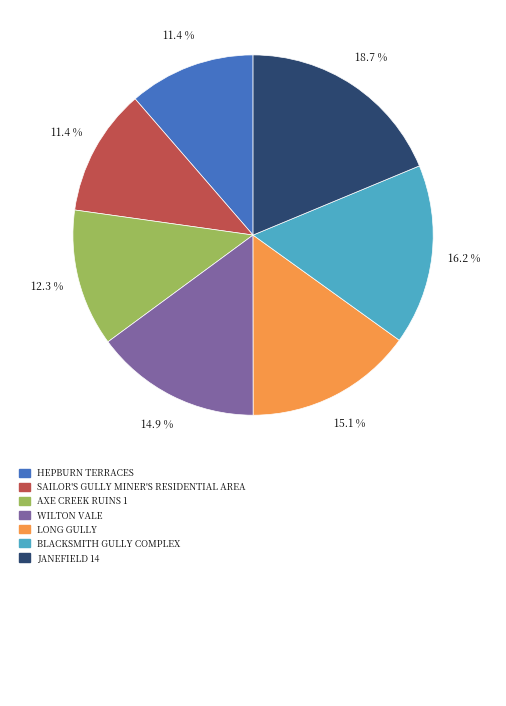

Does any single category account for the majority?

No